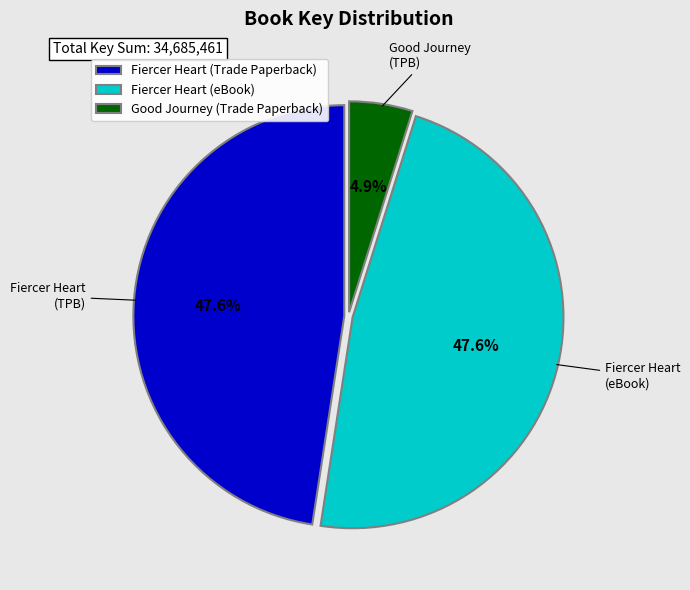

To the nearest percent, what portion does Fiercer Heart (eBook) represent?

48%